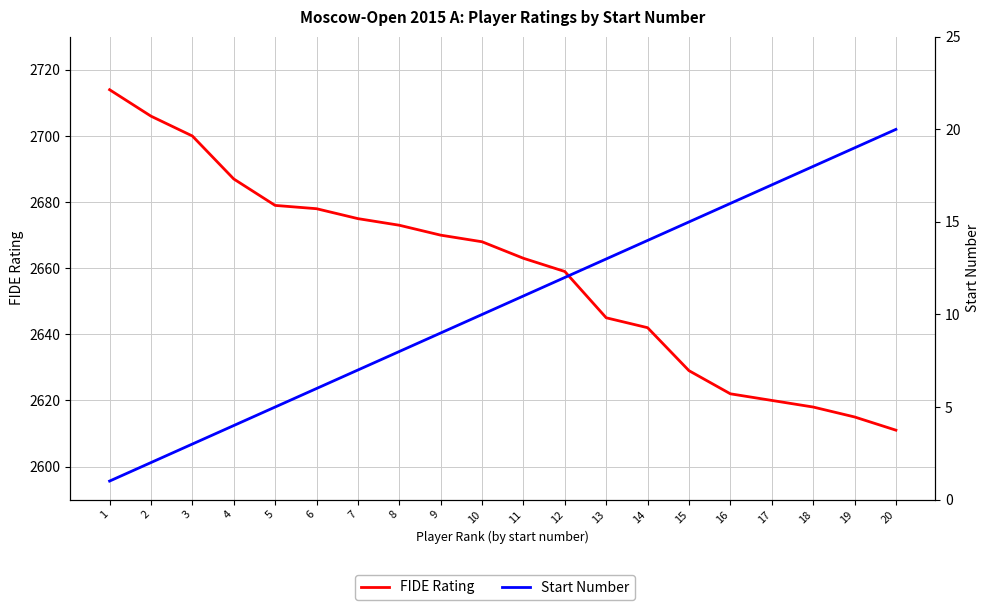

True or false: FIDE Rating has a value of 1163 at 19.

False